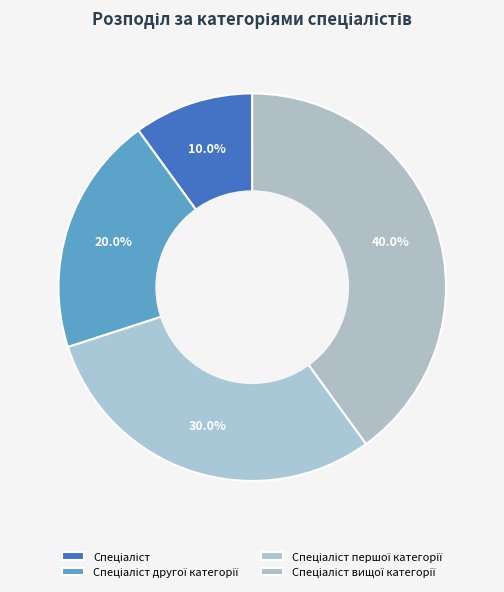

Which has a higher value, Спеціаліст вищої категорії or Спеціаліст першої категорії?

Спеціаліст вищої категорії